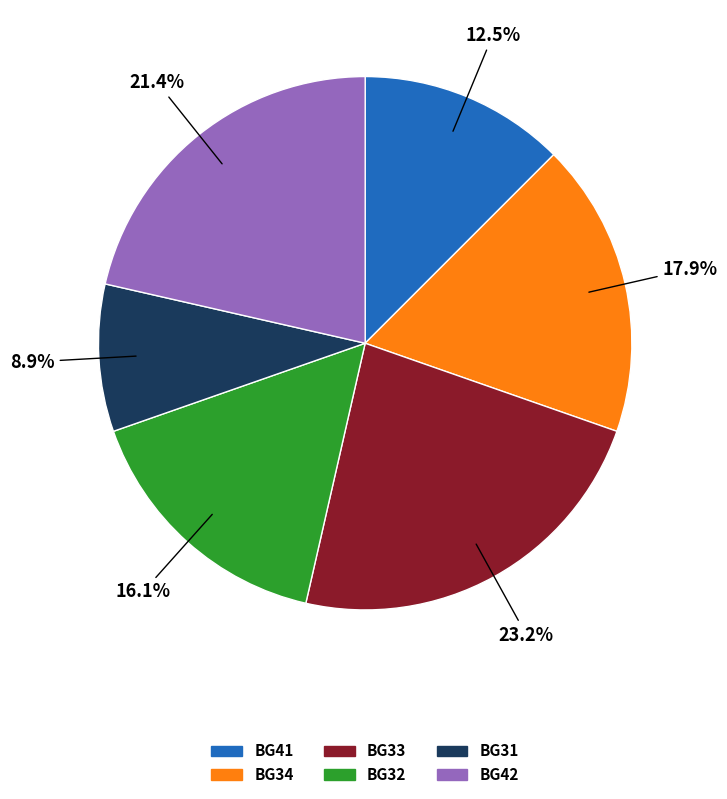

Does any single category account for the majority?

No